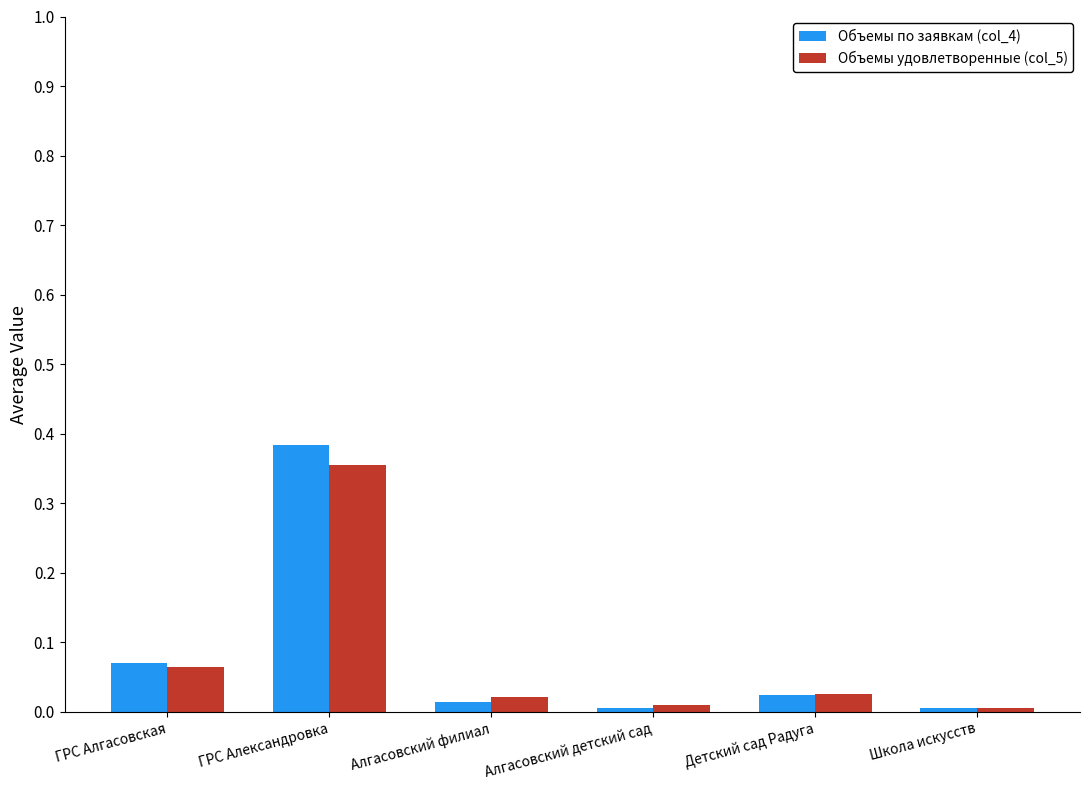

Which label corresponds to the largest value in the chart?

ГРС Александровка